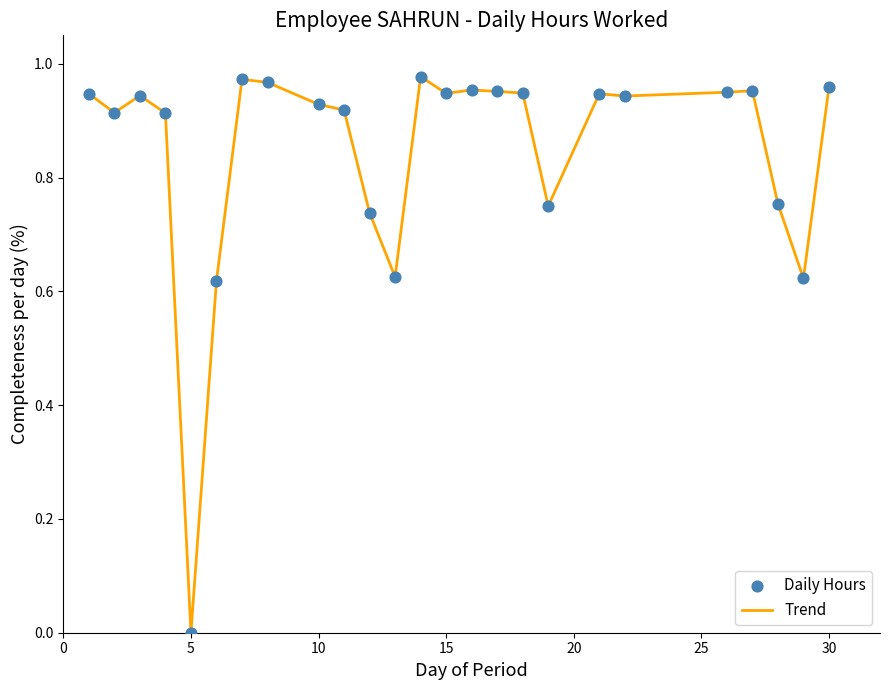

Does the chart have visible grid lines?

No